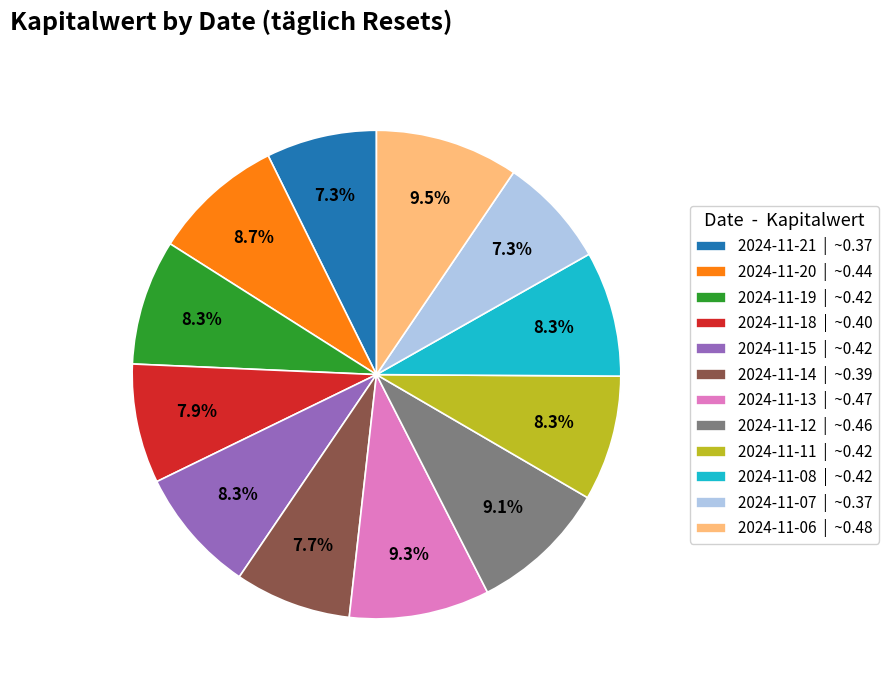

The 2024-11-15 slice represents 16% of the pie. True or false?

False